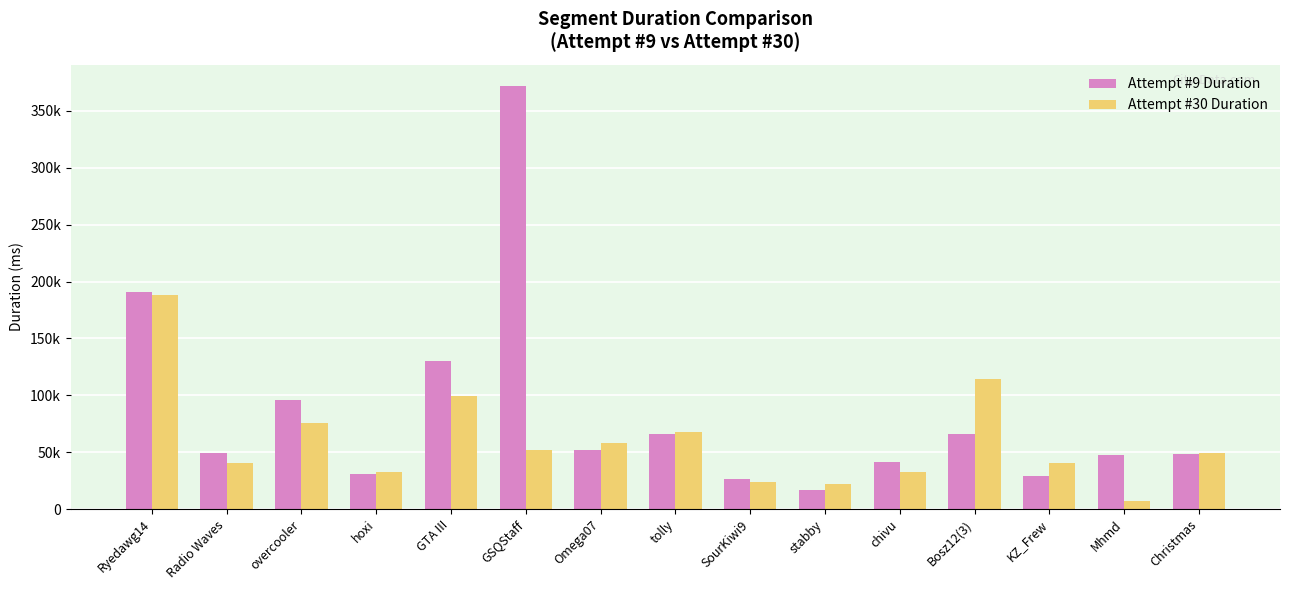

Between overcooler and GTA III, which series saw the biggest shift?

Attempt #9 Duration